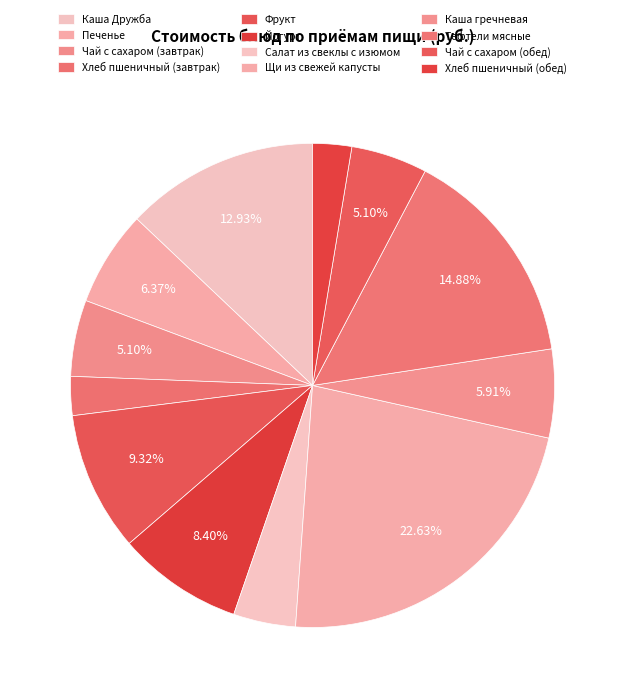

What is the change in value from Хлеб пшеничный (завтрак) to Каша гречневая?

+5.2